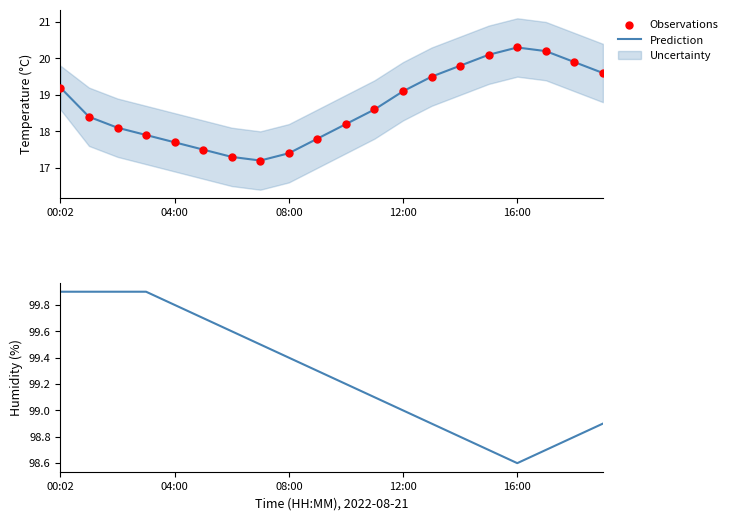

Which series contains the lowest Y value?

Prediction